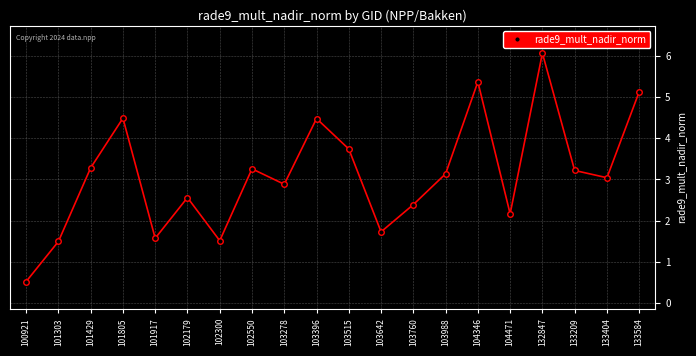

What is the value of the 18th point from the left?

3.2